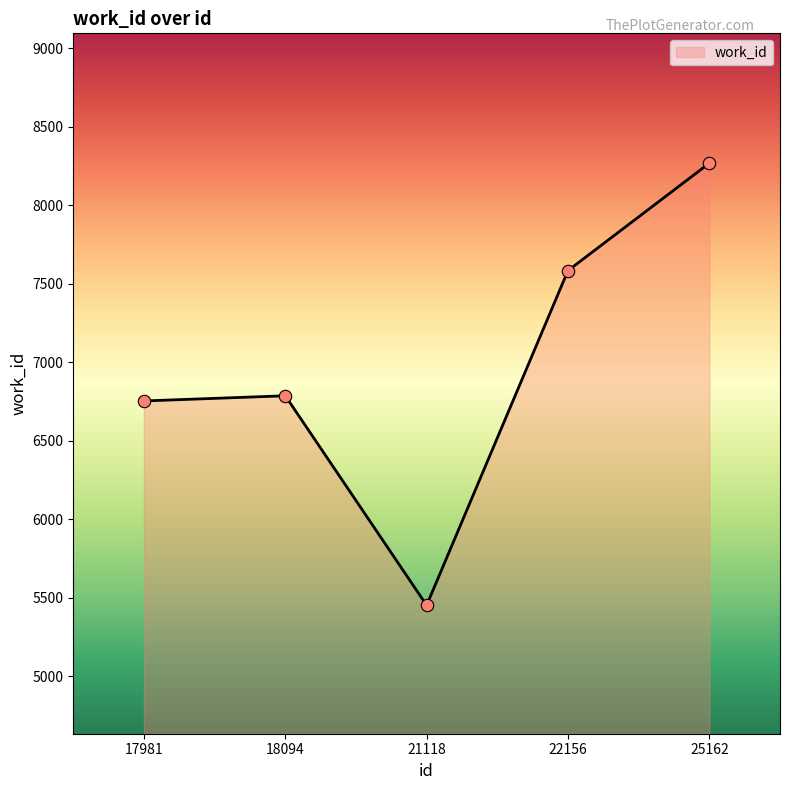

What is the change in value from 21118 to 25162?

+2815